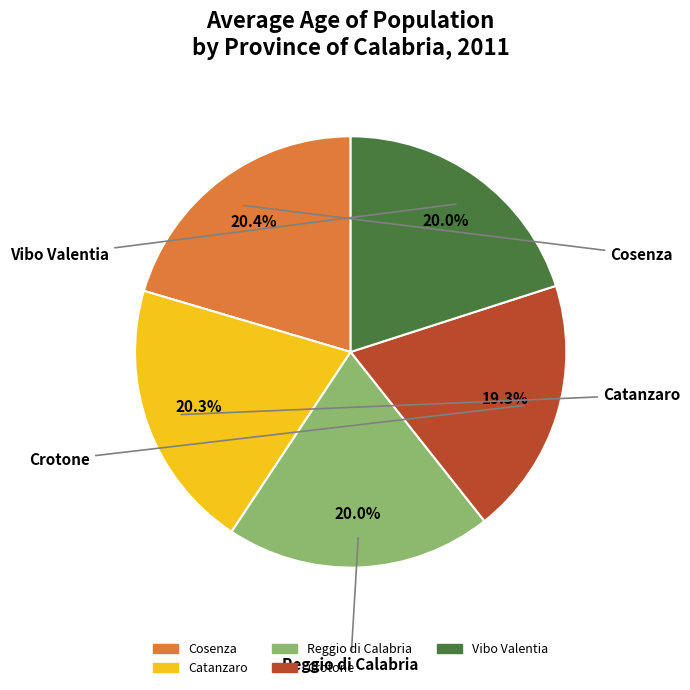

What portion of the pie excludes Cosenza?

79.6%